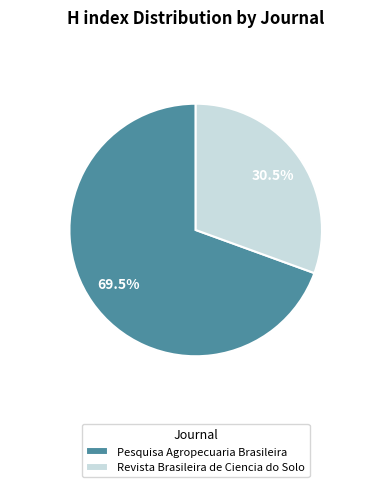

Is the sum of Pesquisa Agropecuaria Brasileira and Revista Brasileira de Ciencia do Solo greater than half?

Yes